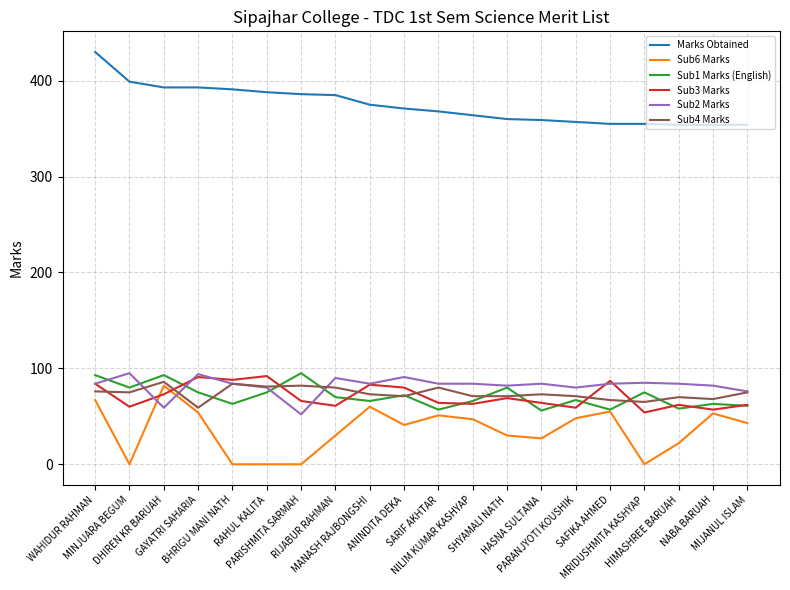

Which category has the highest value across all series?

WAHIDUR RAHMAN